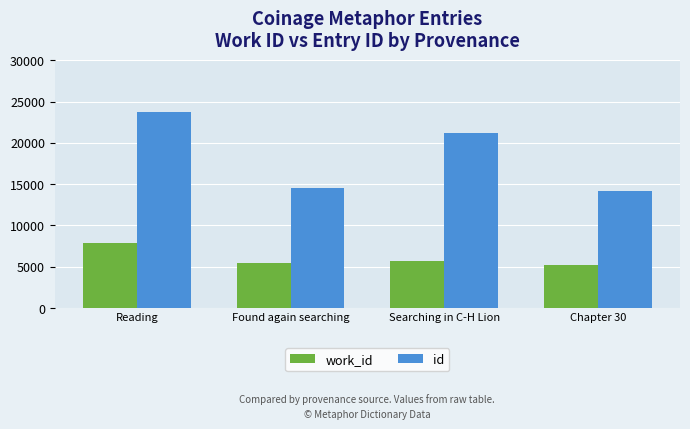

What is the lowest value of the work_id series?

5244